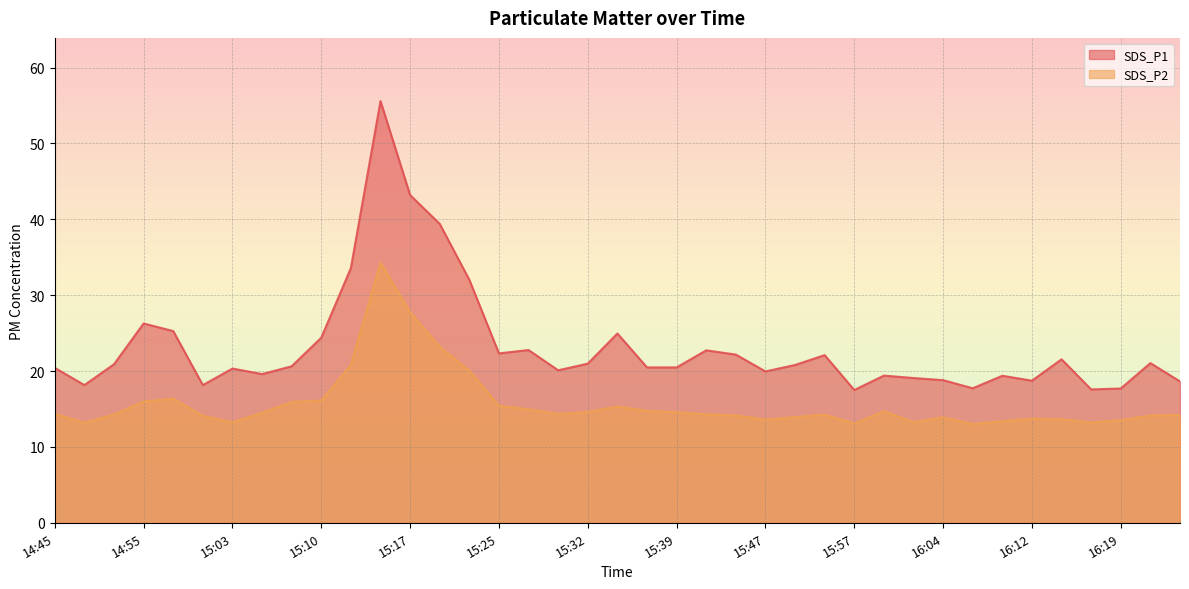

What is the label of the 39th point from the right?

14:45